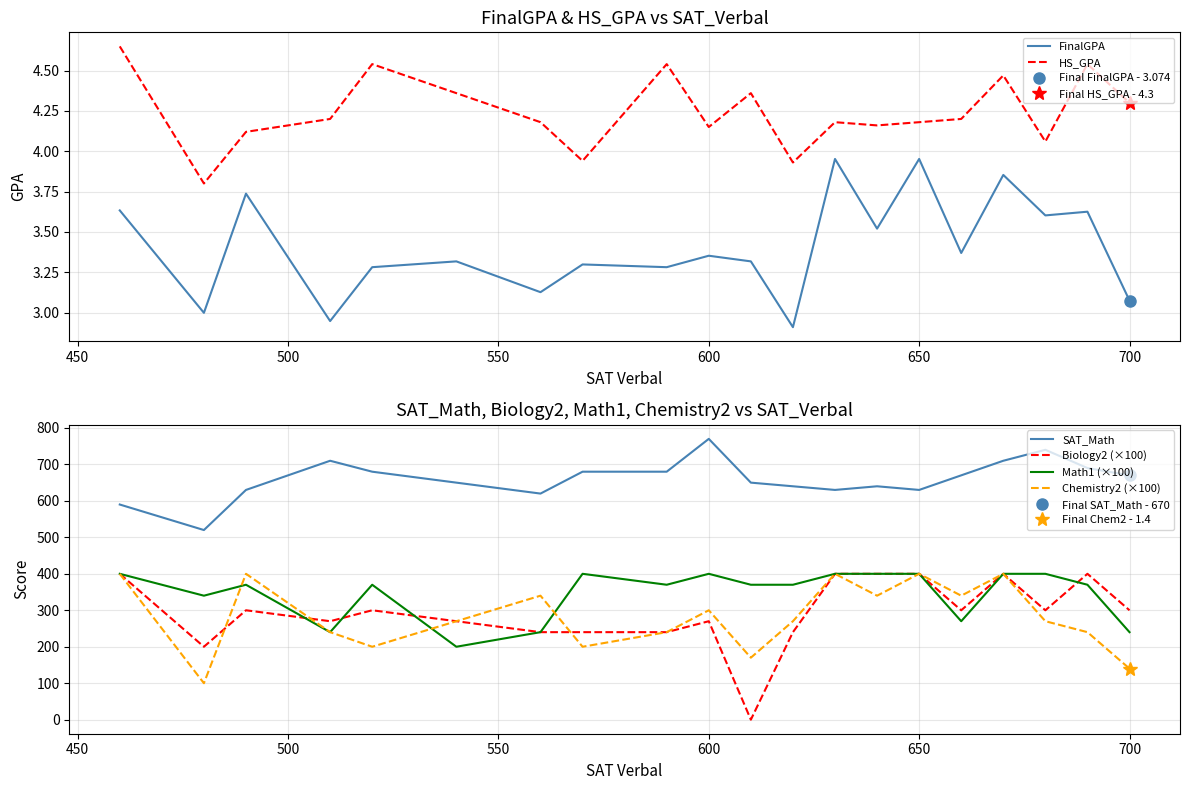

What is the lowest value of the SAT_Math series?

520